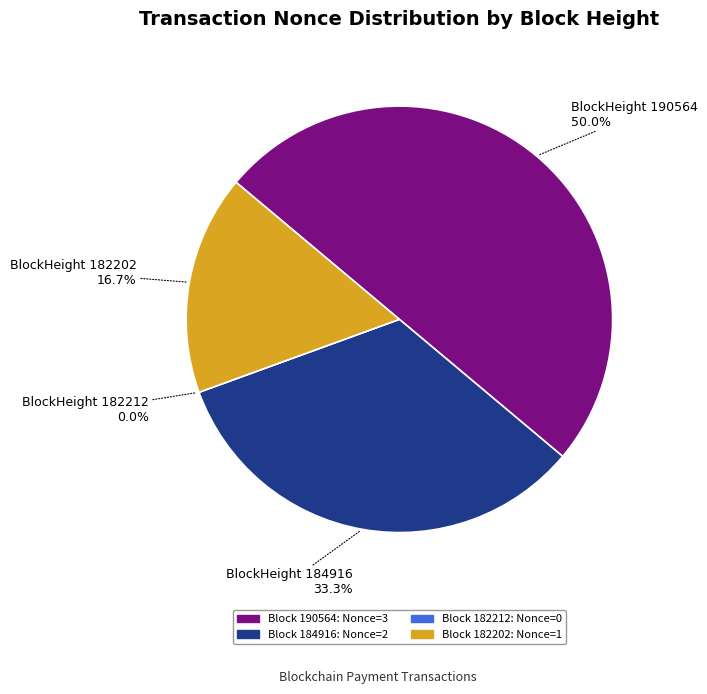

What percentage is the 182202 slice, to the nearest percent?

17%